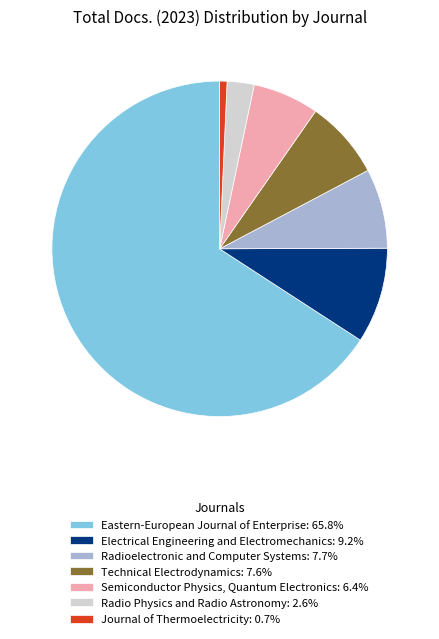

What is the largest slice in the pie chart?

Eastern-European Journal of Enterprise